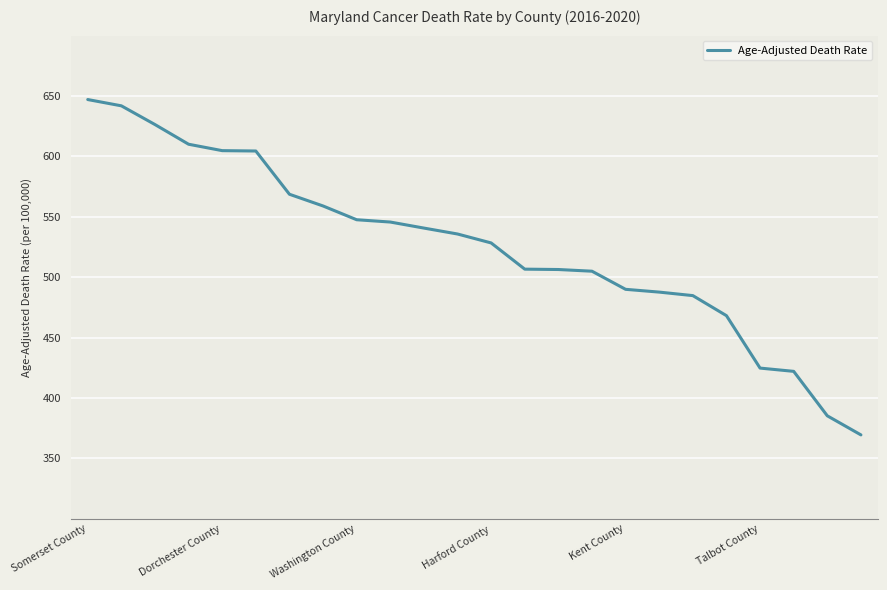

What is the average value?

525.5